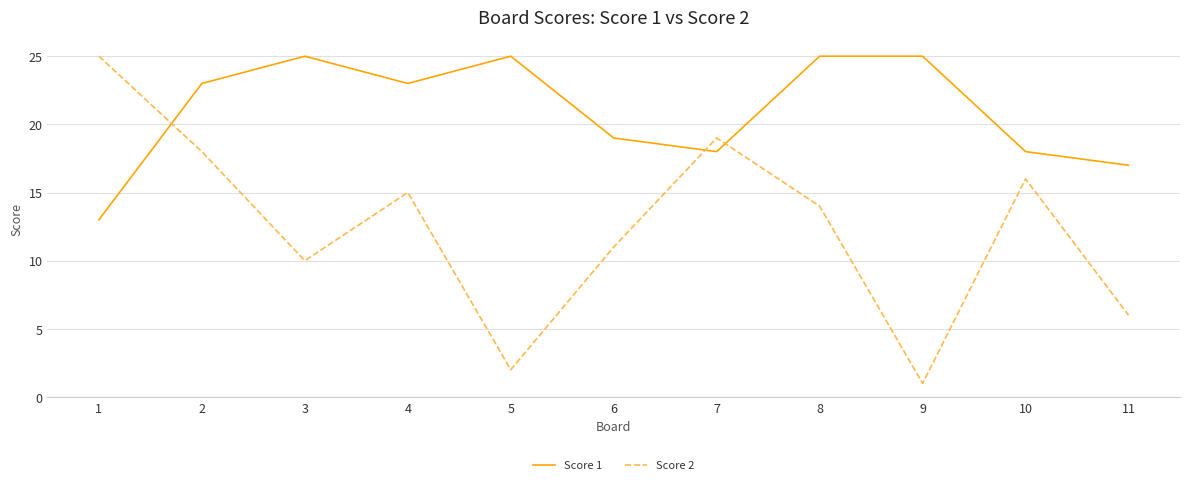

What is the greatest value displayed?

25